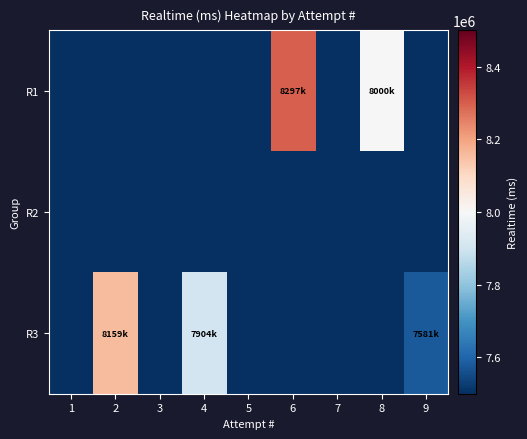

Reading left to right, transcribe all the data shown in this chart.

R1: 1=0	2=0	3=0	4=0	5=0	6=8297955	7=0	8=8000521	9=0
R2: 1=0	2=0	3=0	4=0	5=0	6=0	7=0	8=0	9=0
R3: 1=0	2=8159572	3=0	4=7904065	5=0	6=0	7=0	8=0	9=7581761